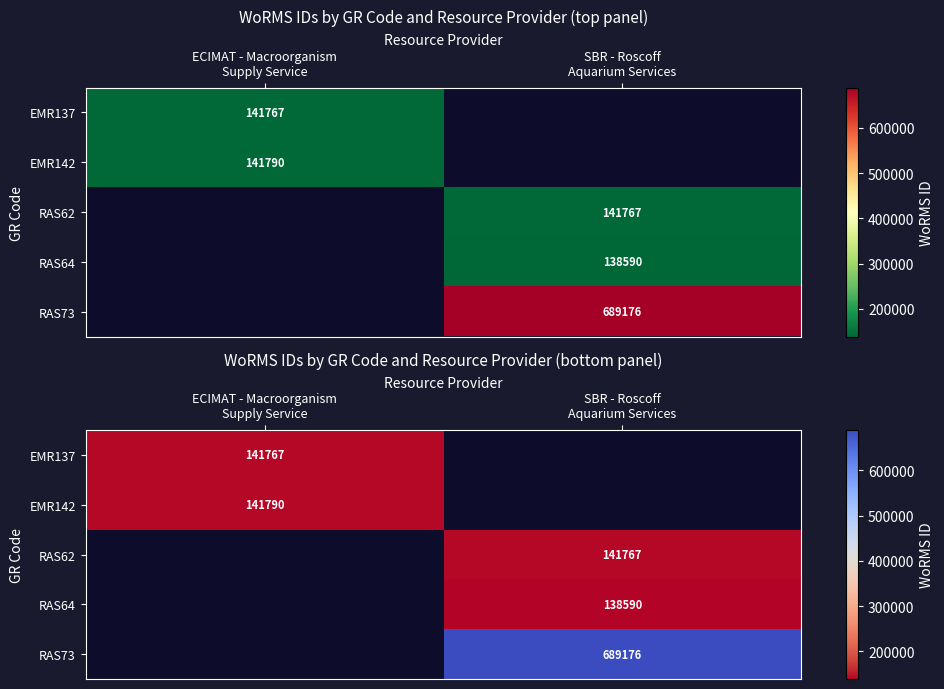

Which series has the largest range (max minus min)?

EMR137